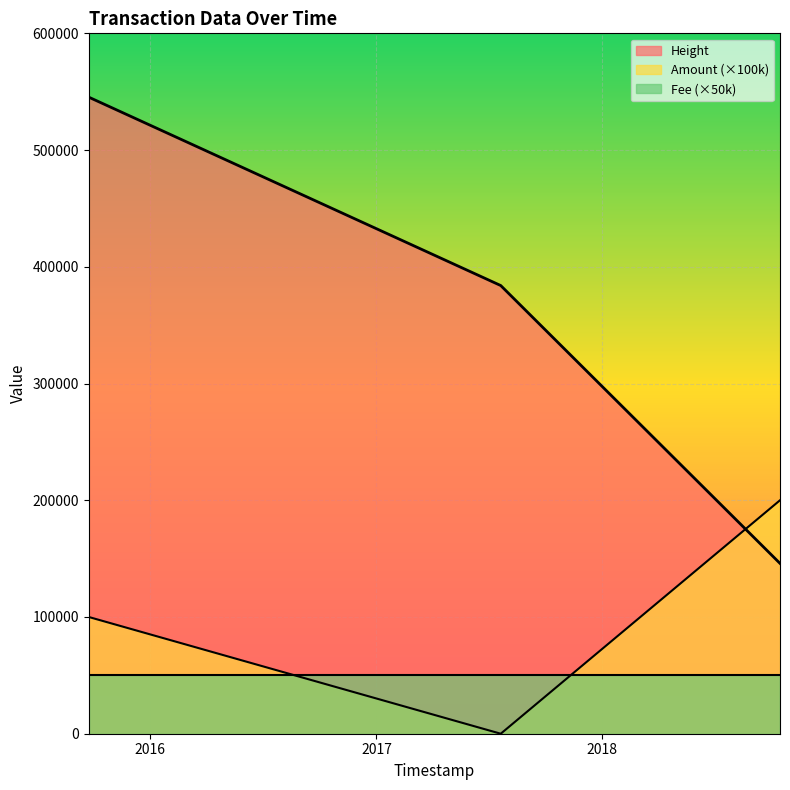

At which label does Amount reach its peak?

2018-10-15 17:23:37